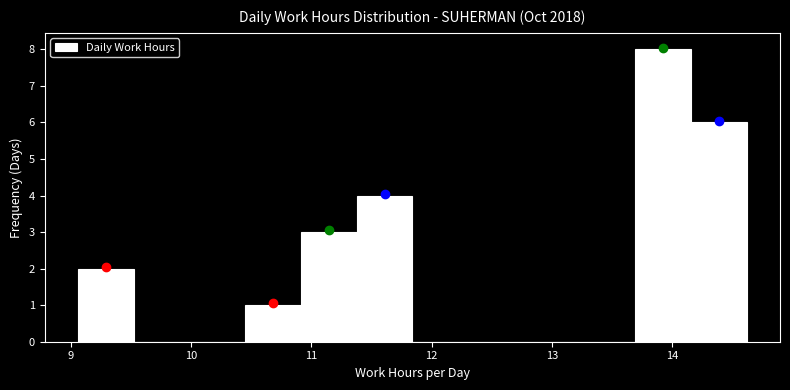

Reading left to right, list every bar in this chart as the range it spans on the x-axis followed by its height. Neither the bar edges nor the heights are printed on the chart, so give them approximately, as read against the axes.

9.1 to 9.5: 2
9.5 to 10.0: 0
10.0 to 10.5: 0
10.5 to 10.9: 1
10.9 to 11.4: 3
11.4 to 11.8: 4
11.8 to 12.3: 0
12.3 to 12.8: 0
12.8 to 13.2: 0
13.2 to 13.7: 0
13.7 to 14.2: 8
14.2 to 14.6: 6